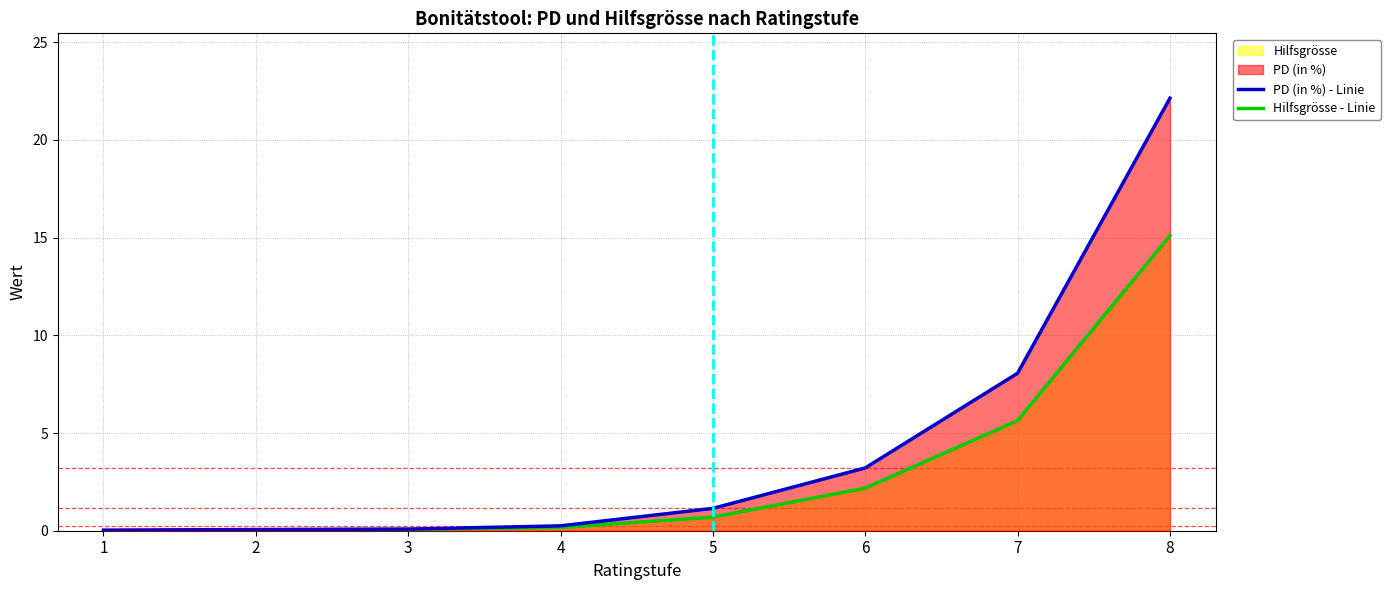

True or false: Hilfsgrösse - Linie and PD (in %) - Linie intersect in this chart.

False